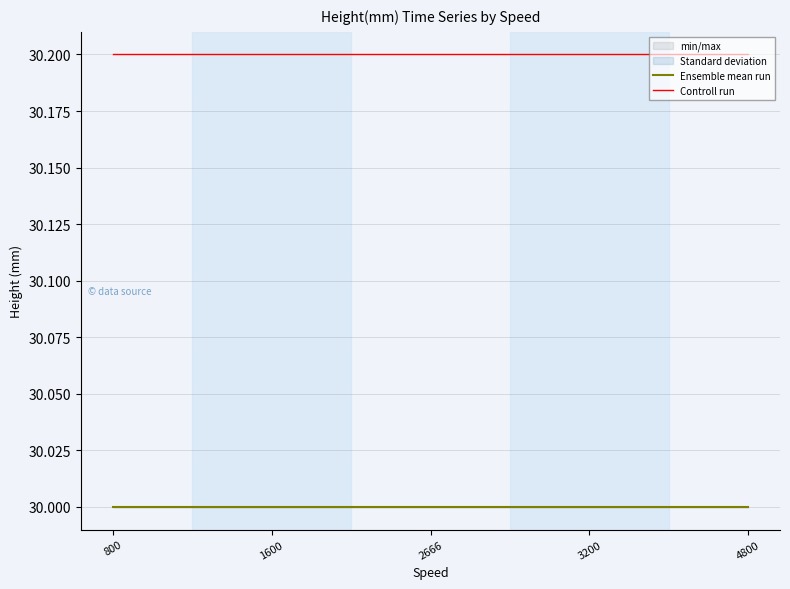

What is the sum of all Controll run values?

151.0